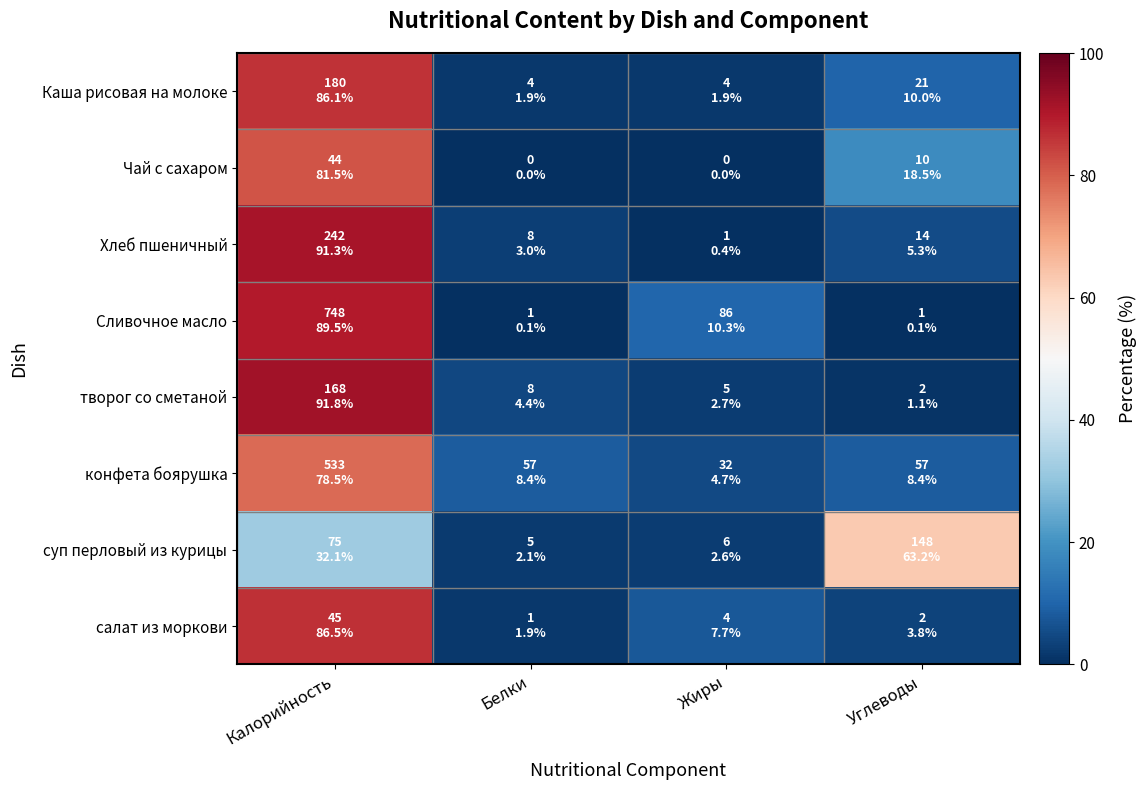

At how many categories does at least one series exceed 6?

4